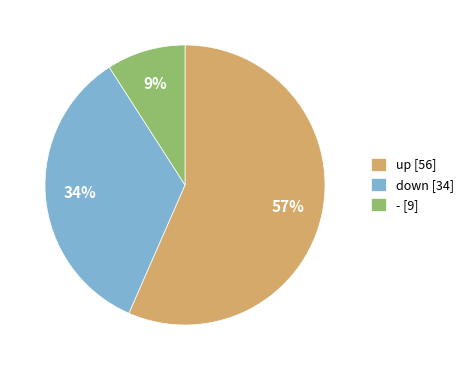

What percentage is the up slice, to the nearest percent?

57%